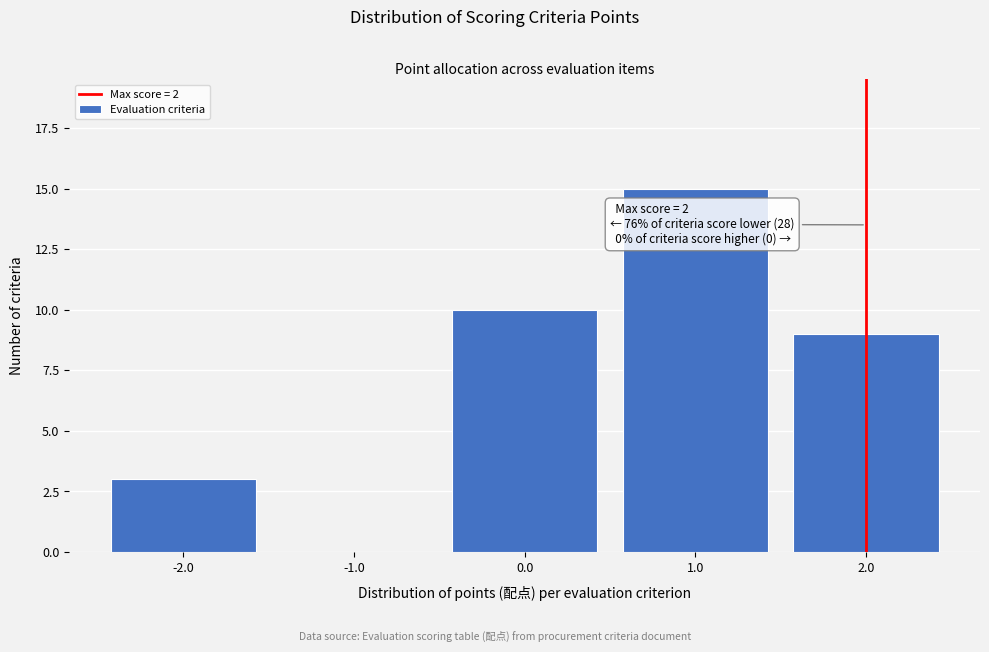

Over which range of the x-axis is the bar tallest?

0.5 to 1.5